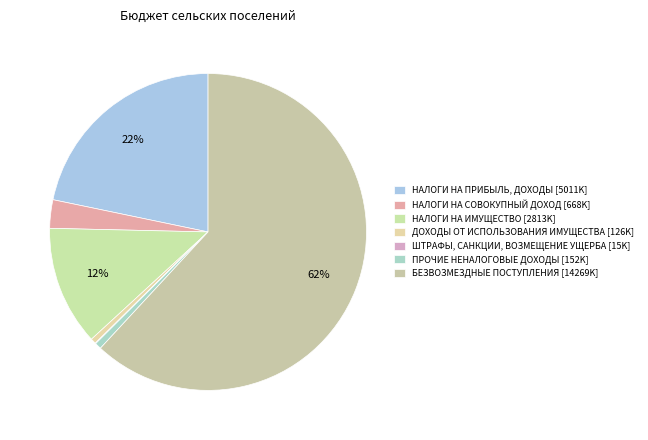

Which category has the biggest portion of the pie?

БЕЗВОЗМЕЗДНЫЕ ПОСТУПЛЕНИЯ